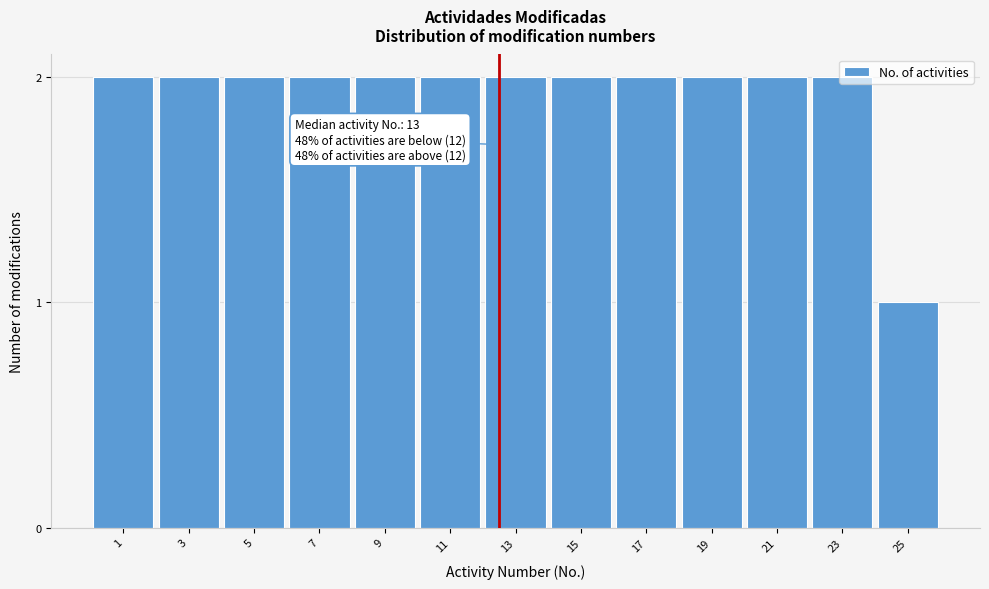

Approximately how many times larger is the value at 5 compared to 11?

1.0